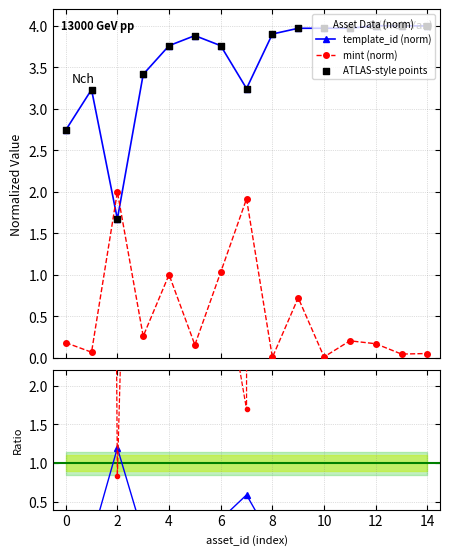

What is the value of the template_id (norm) point at the 5th from the left?

3.8